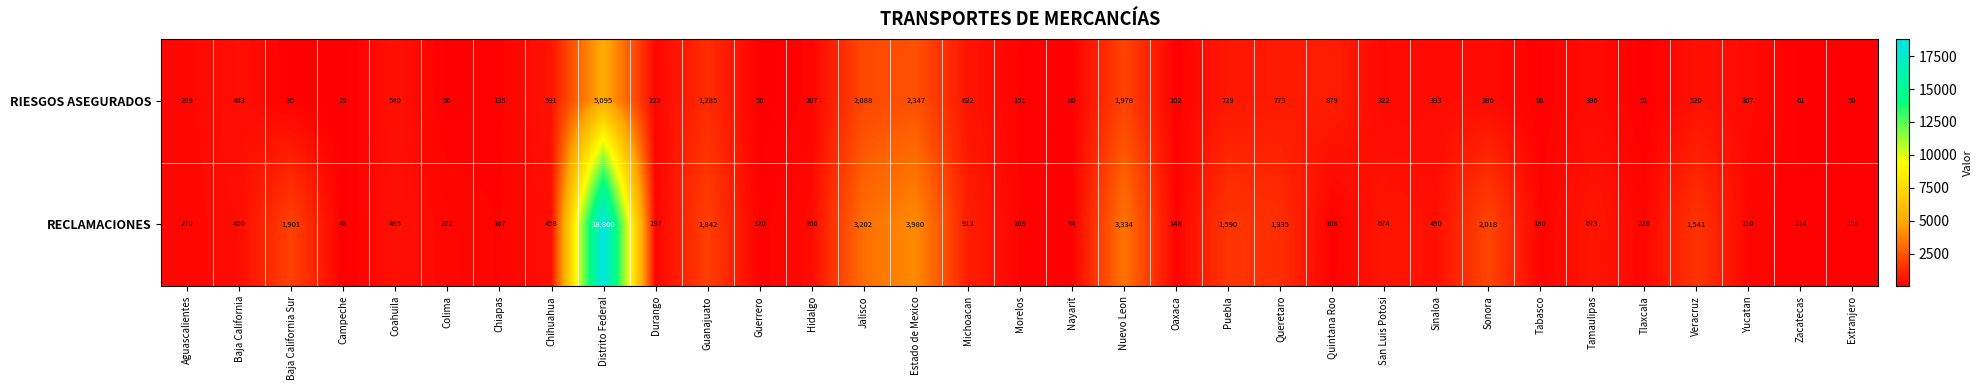

What is the average value of the RIESGOS ASEGURADOS series?

650